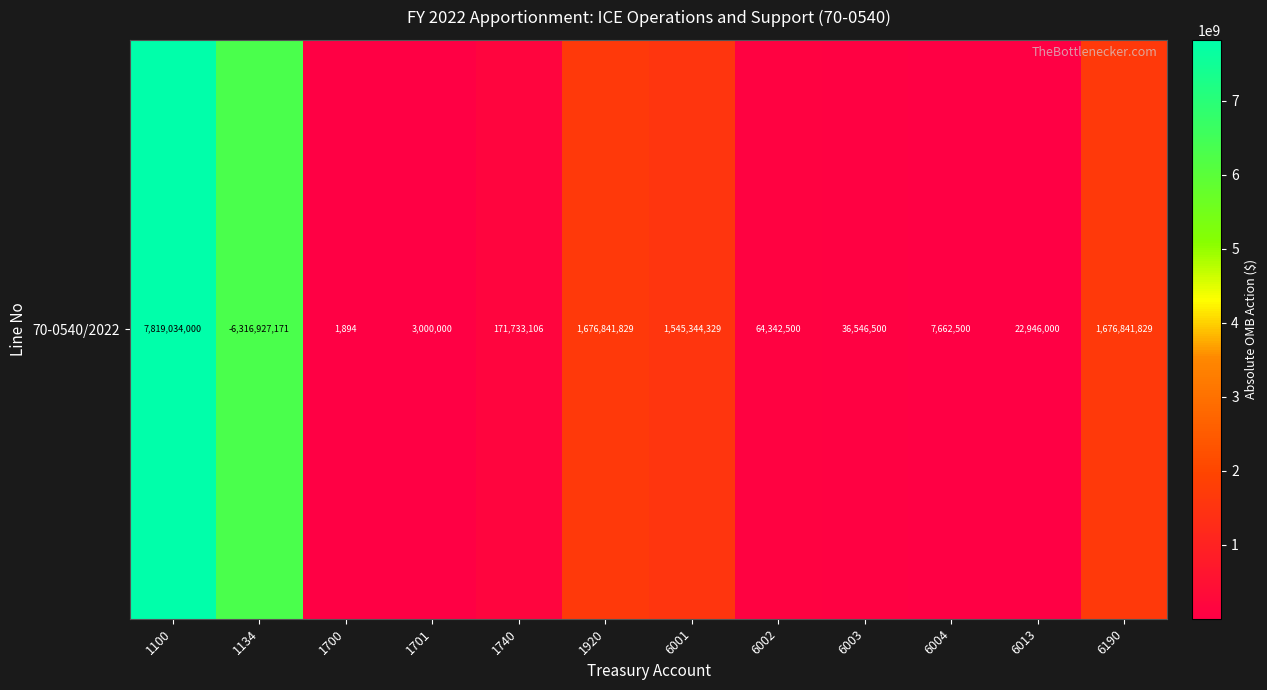

Reading right to left, extract all data points from this chart.

6190=1676841829	6013=22946000	6004=7662500	6003=36546500	6002=64342500	6001=1545344329	1920=1676841829	1740=171733106	1701=3000000	1700=1894	1134=6316927171	1100=7819034000